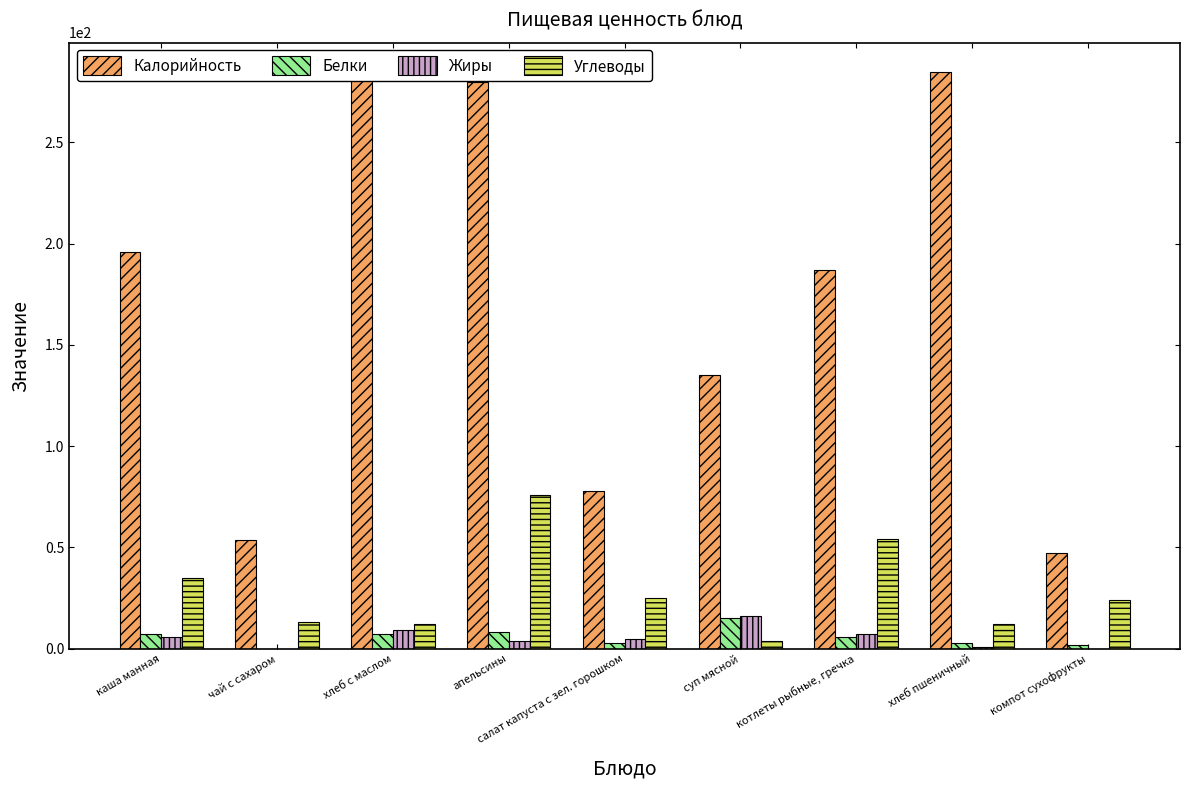

How many bars are there in each group?

4